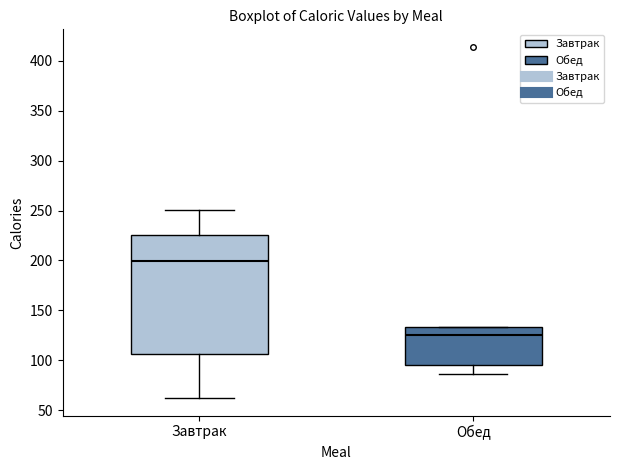

Comparing the boxes themselves (not the whiskers), which one is the tallest?

Завтрак